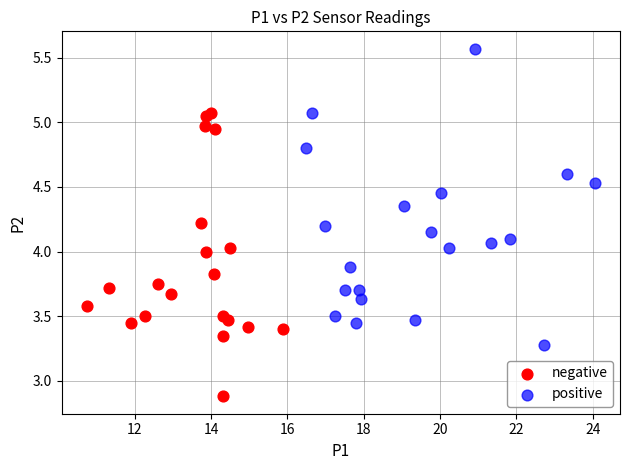

Which series reaches the minimum Y coordinate?

negative